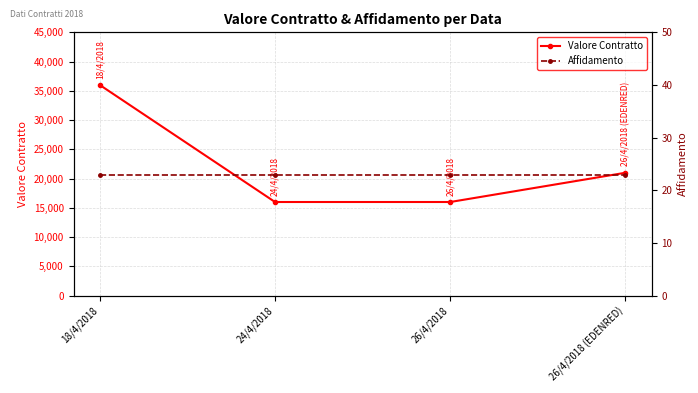

True or false: Valore Contratto and Affidamento intersect in this chart.

False